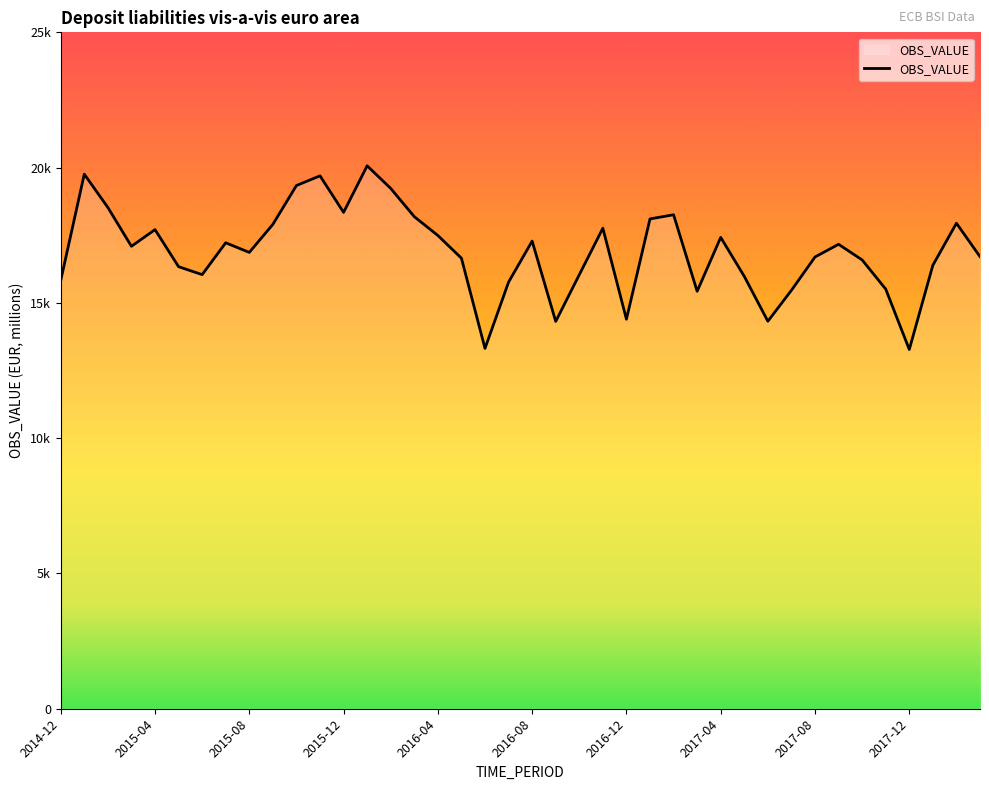

Does the chart display data point markers on the line(s)?

No